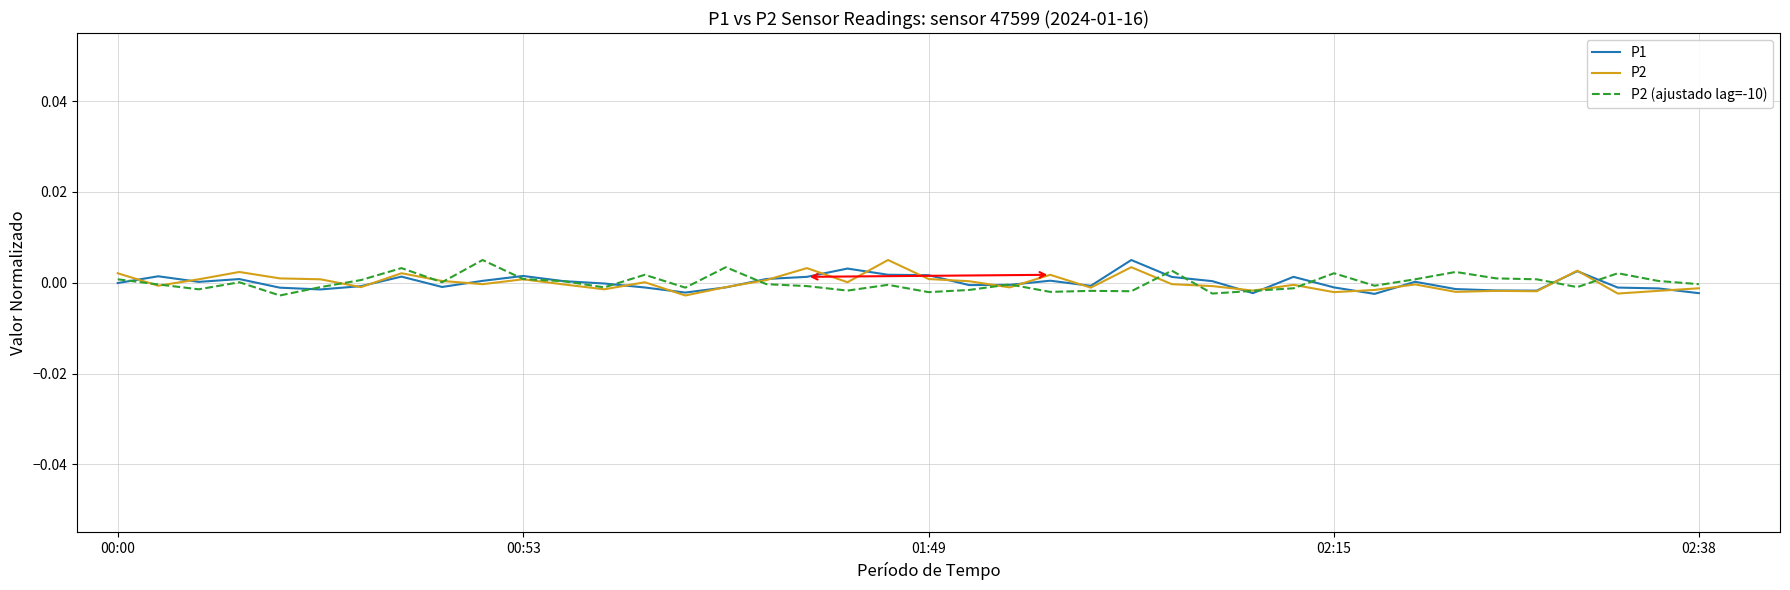

What are all the series names shown in the legend?

P1, P2, P2 (ajustado lag=-10)